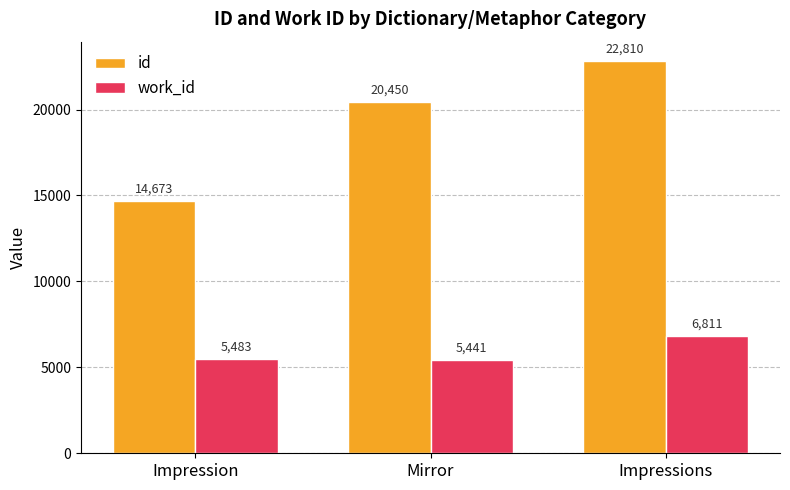

Which series changed the most between Impression and Mirror?

id